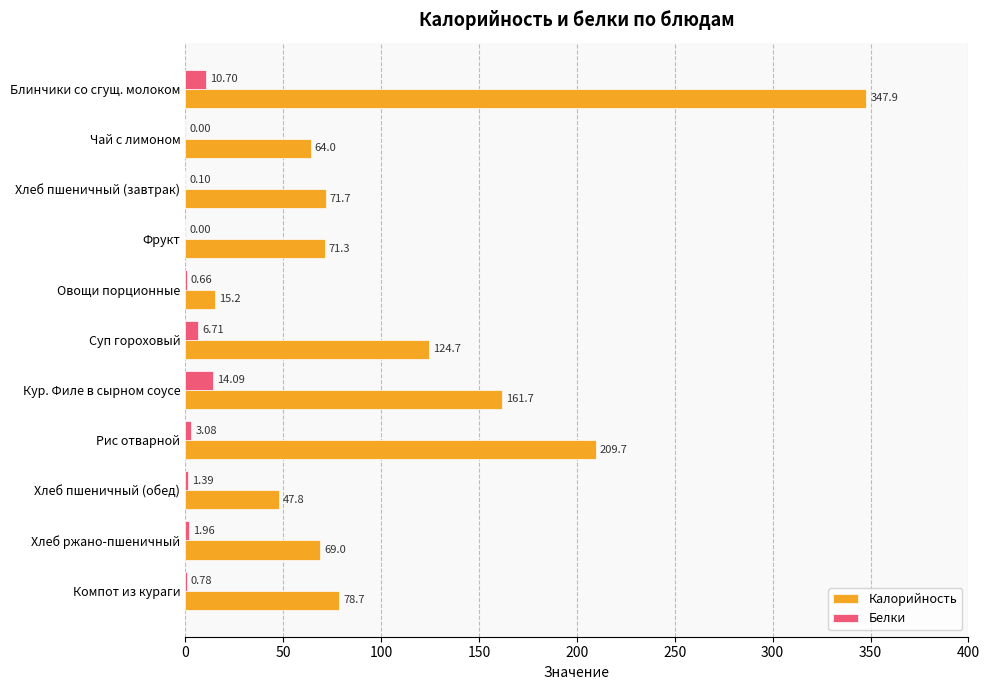

Which series has the largest total across all categories?

Калорийность